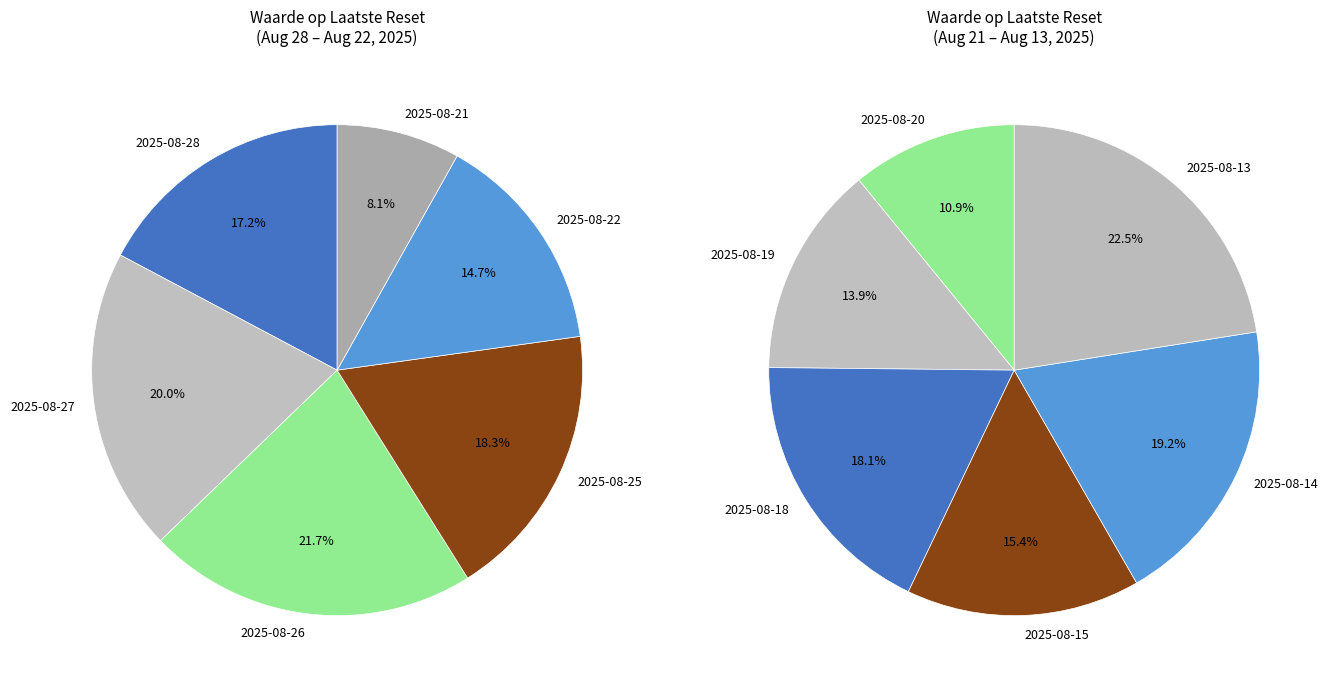

Is it true that 2025-08-13 is 1% of the pie?

False